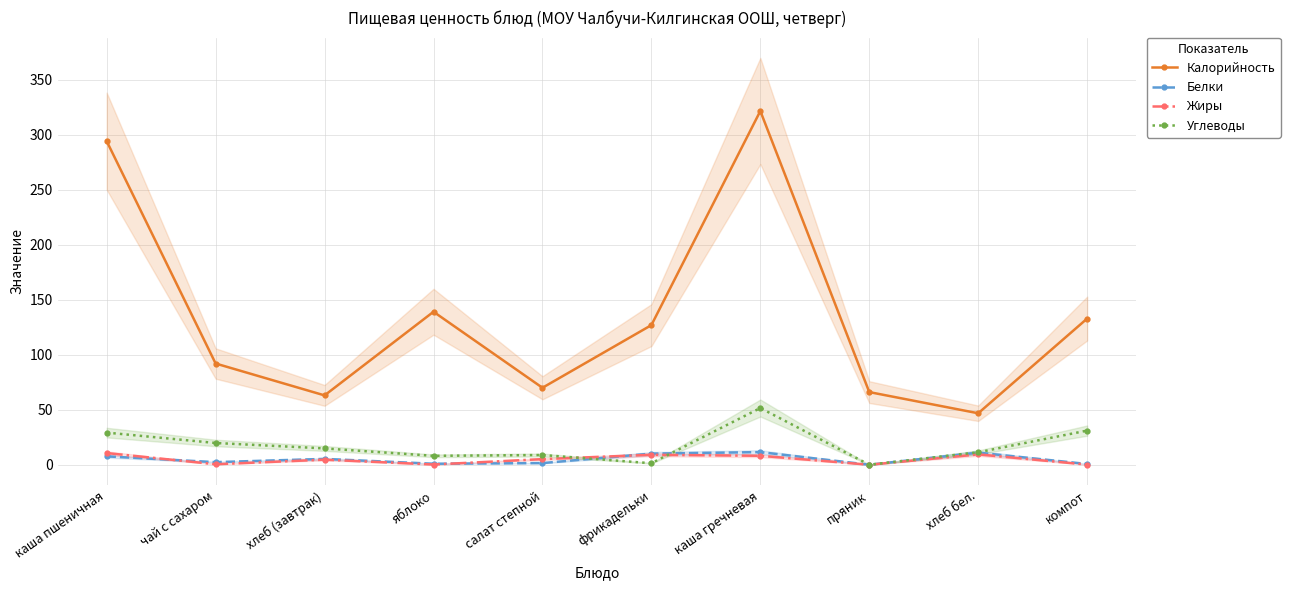

What are all the series names shown in the legend?

Калорийность, Белки, Жиры, Углеводы